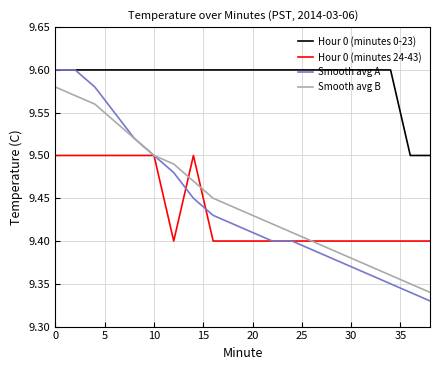

Which series has the largest total across all categories?

Hour 0 (minutes 0-23)